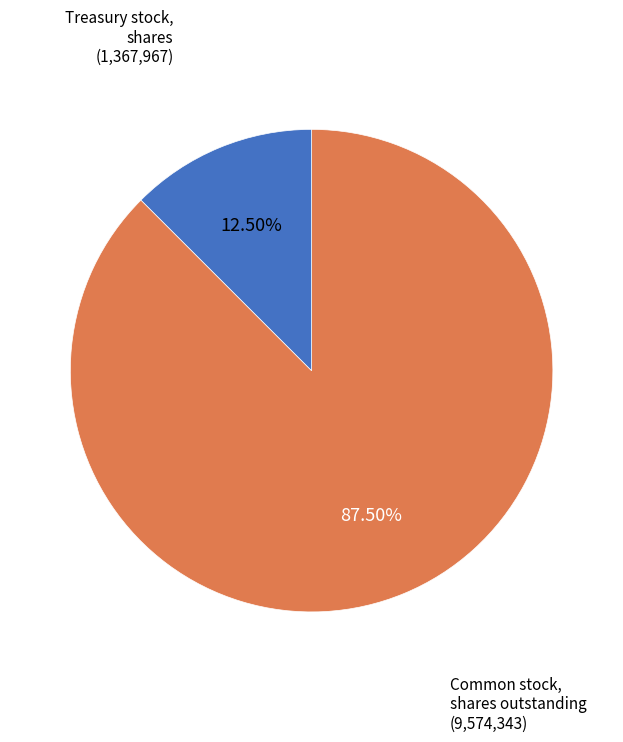

Which slice is the largest?

Common stock, shares outstanding